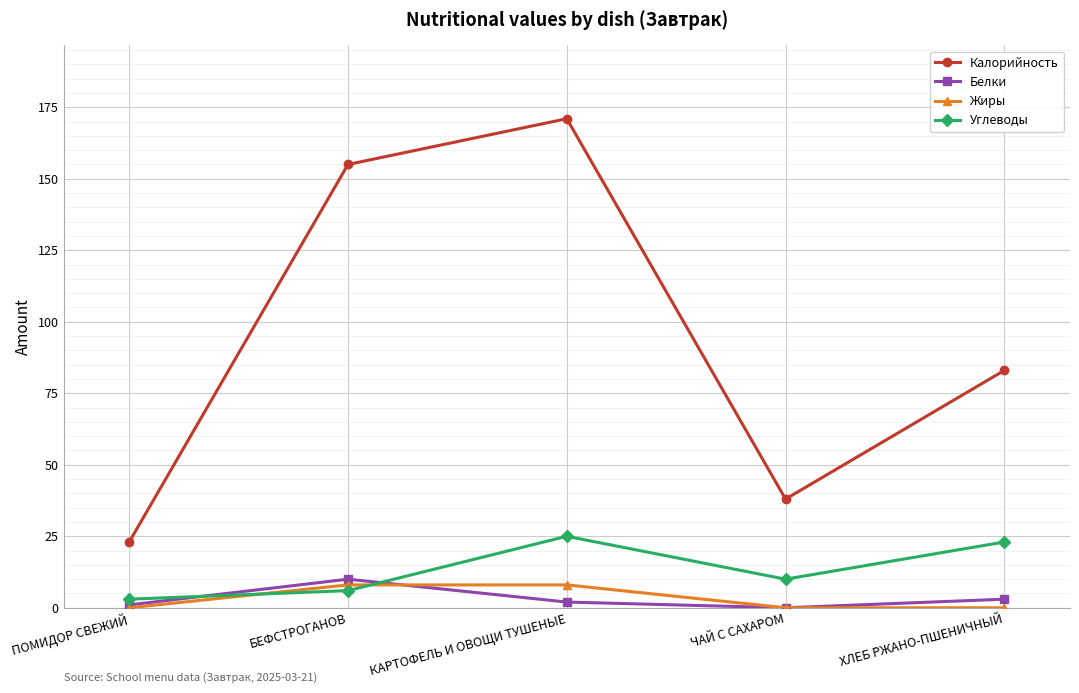

At which label is Калорийность closest to 97?

ХЛЕБ РЖАНО-ПШЕНИЧНЫЙ